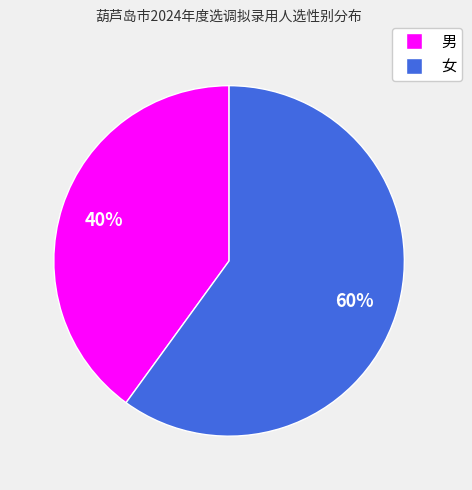

What is the largest slice in the pie chart?

女